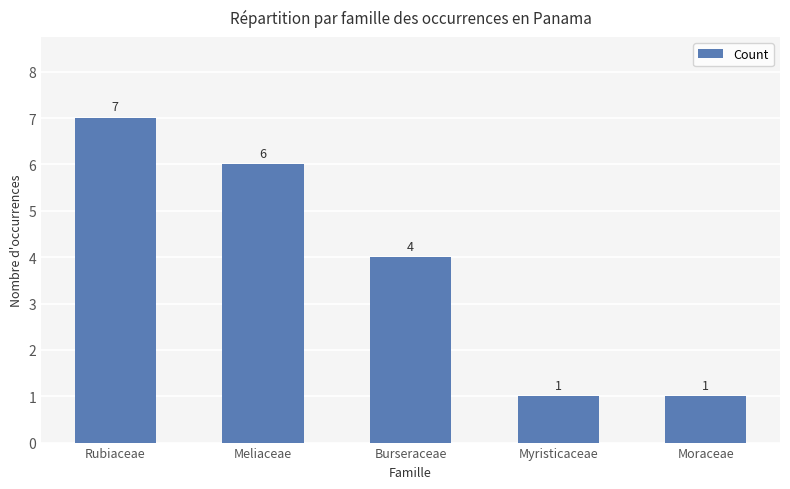

At which category does the chart reach its peak across all series?

Rubiaceae